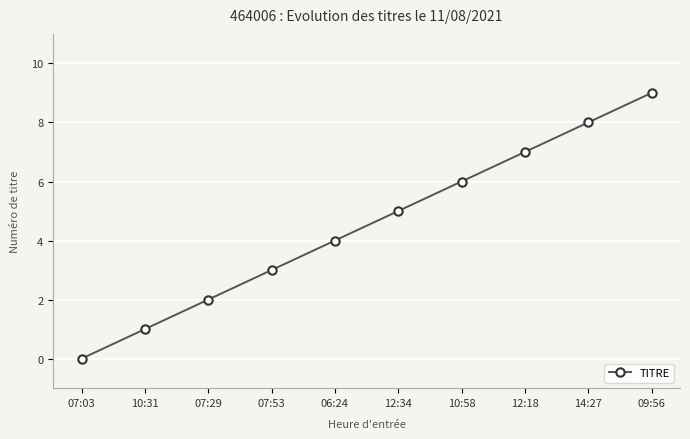

What value does the data have at 07:53?

3